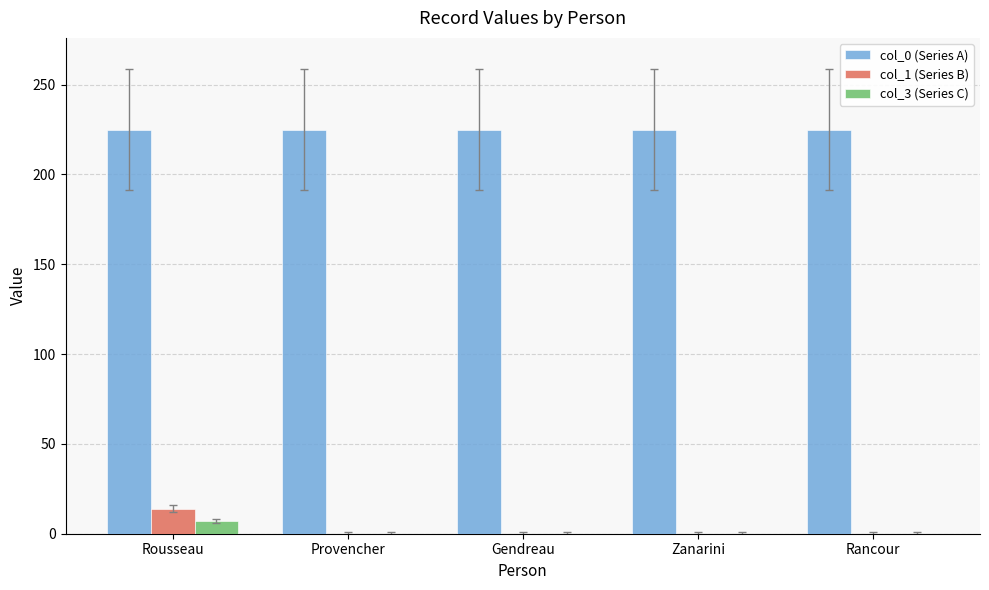

Count the number of data series in this chart.

3